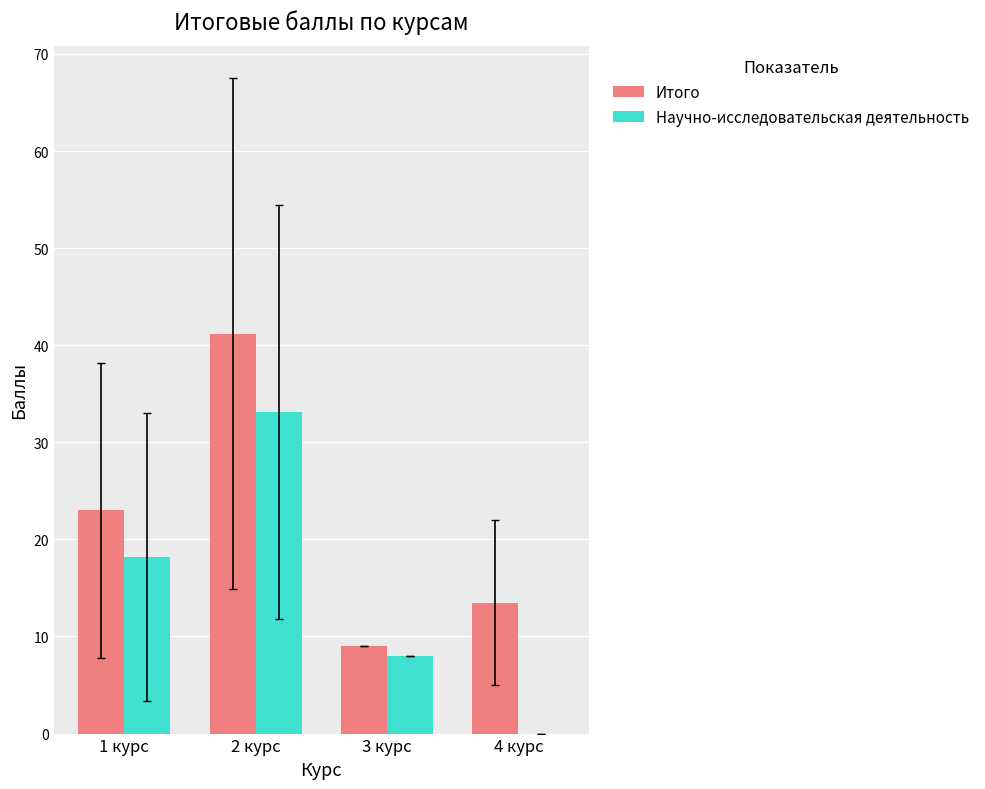

How many distinct data groups are displayed?

2